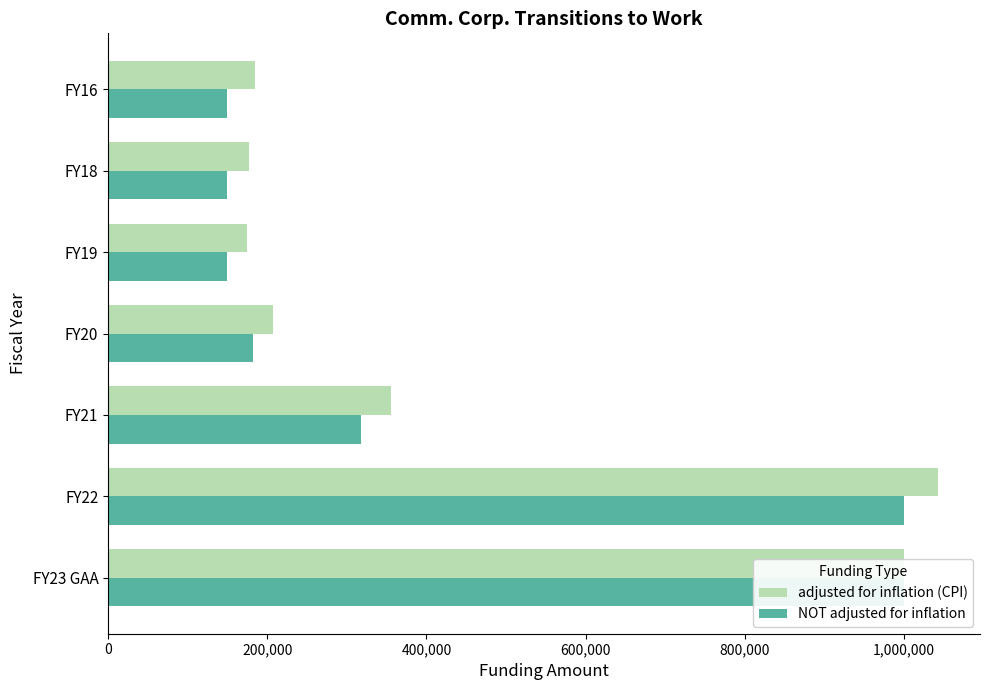

Is the value of NOT adjusted for inflation at 200,000 greater than the value of adjusted for inflation (CPI) at 200,000?

No